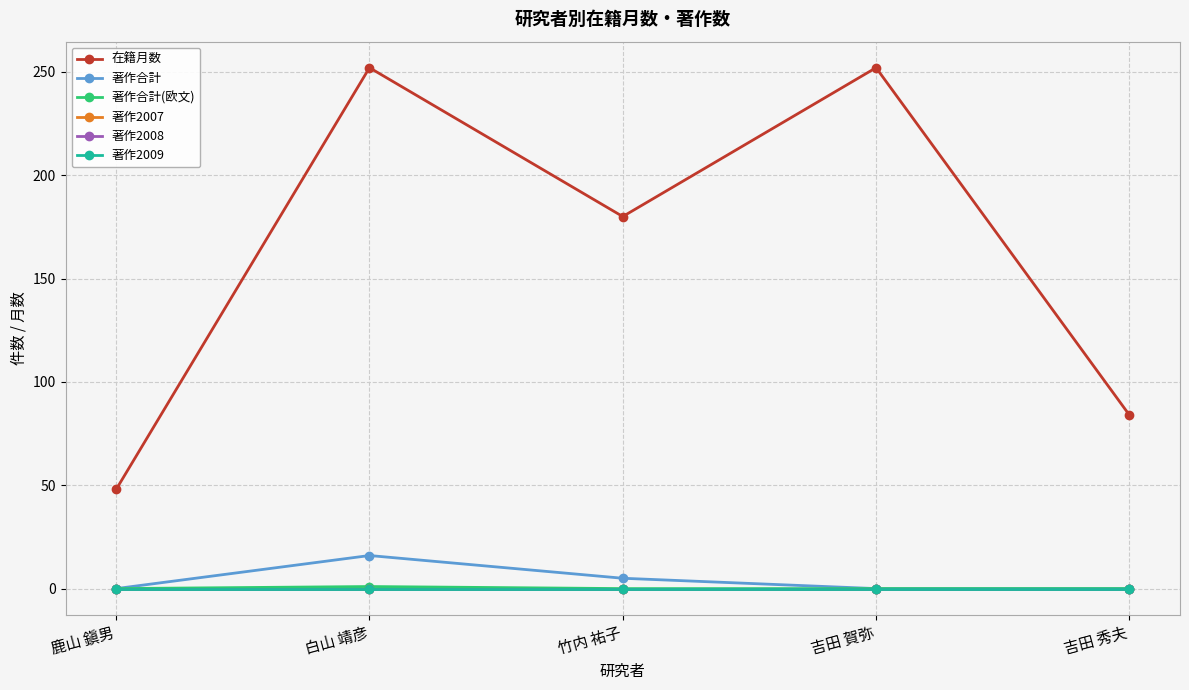

What position from the right is 白山 靖彦?

4